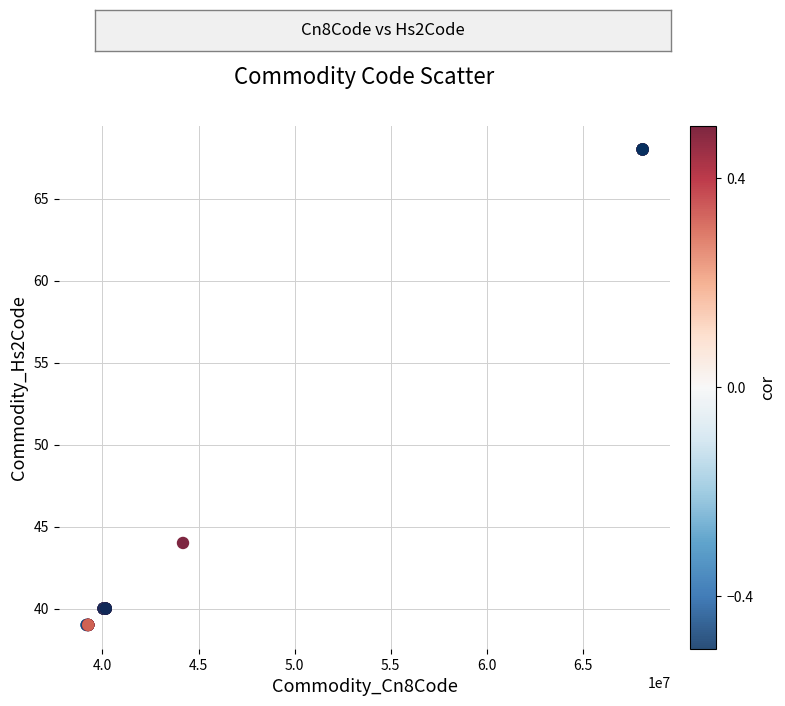

What Y value in the scatter plot is closest to 53?

44